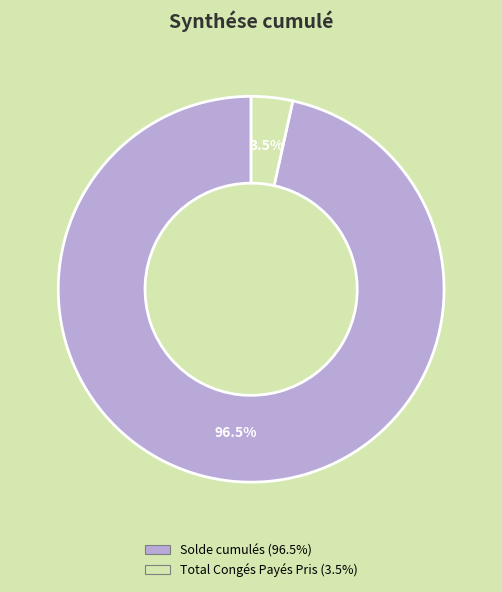

How much of the chart is everything except Solde cumulés?

3.5%